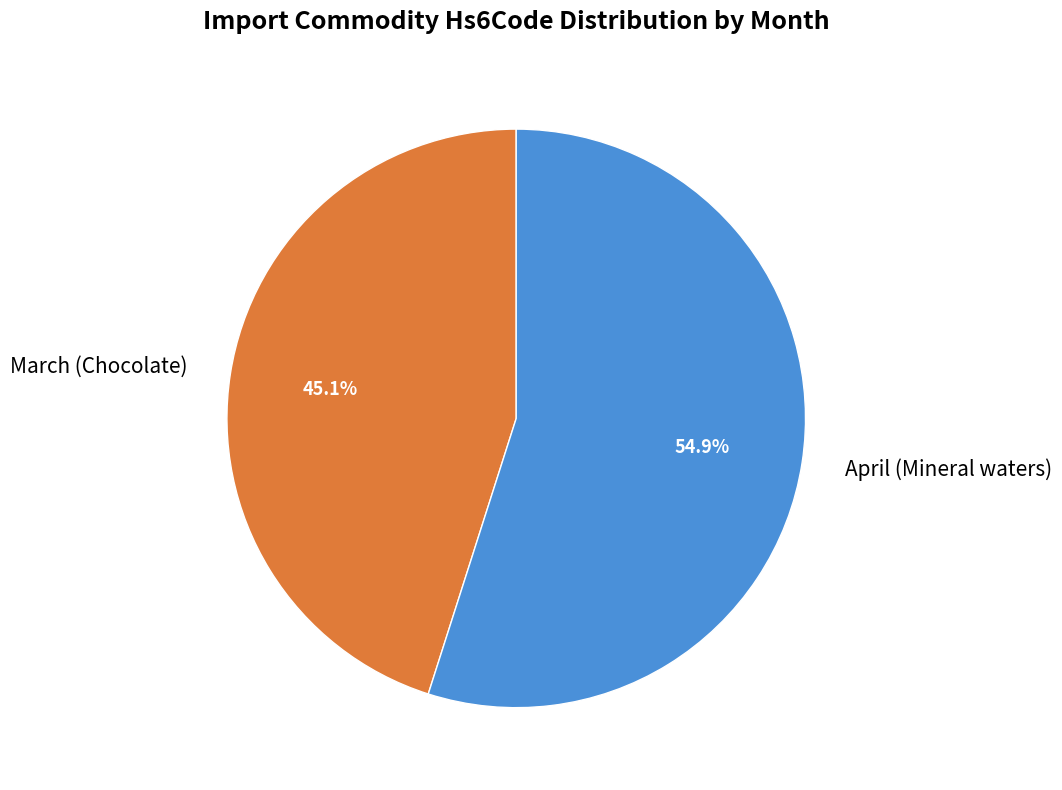

Count the number of slices in the pie.

2